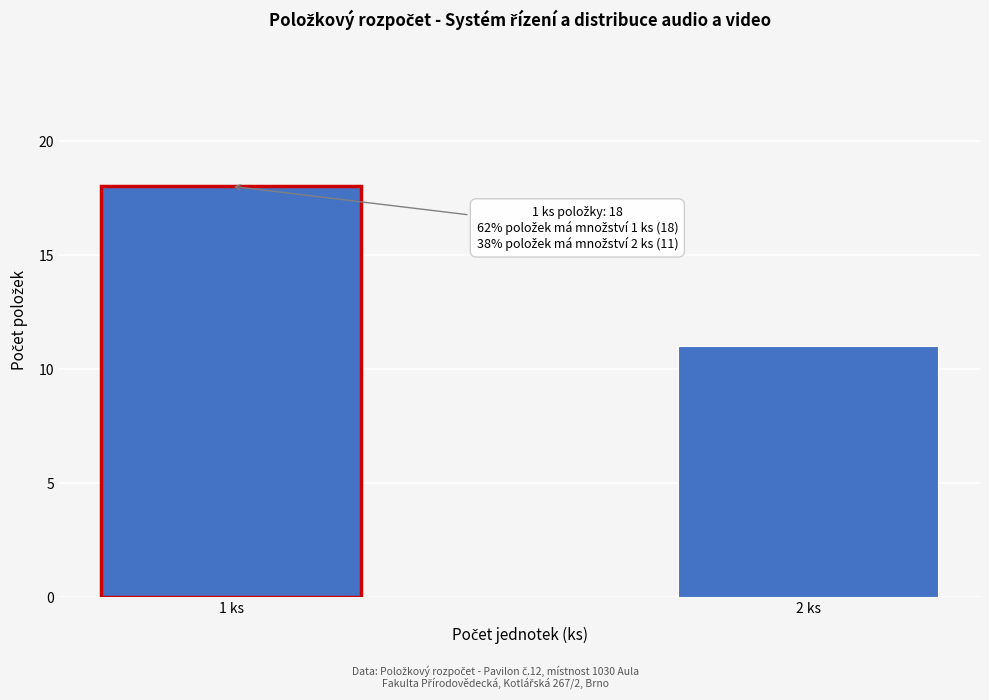

Reading left to right, transcribe all the data shown in this chart.

1 ks=18	2 ks=11